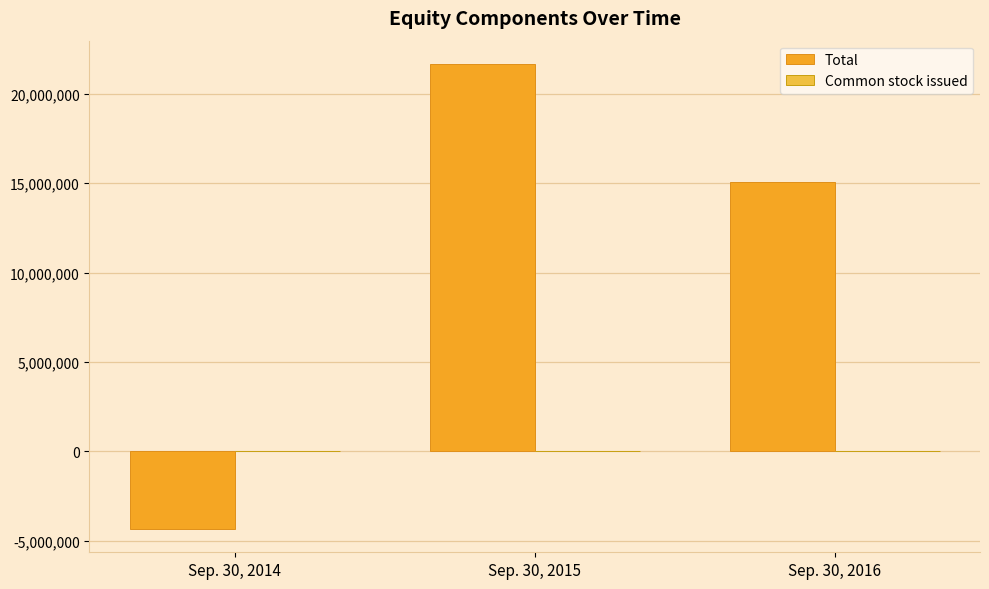

What is the value of the Total bar at the 3rd from the left?

15089996